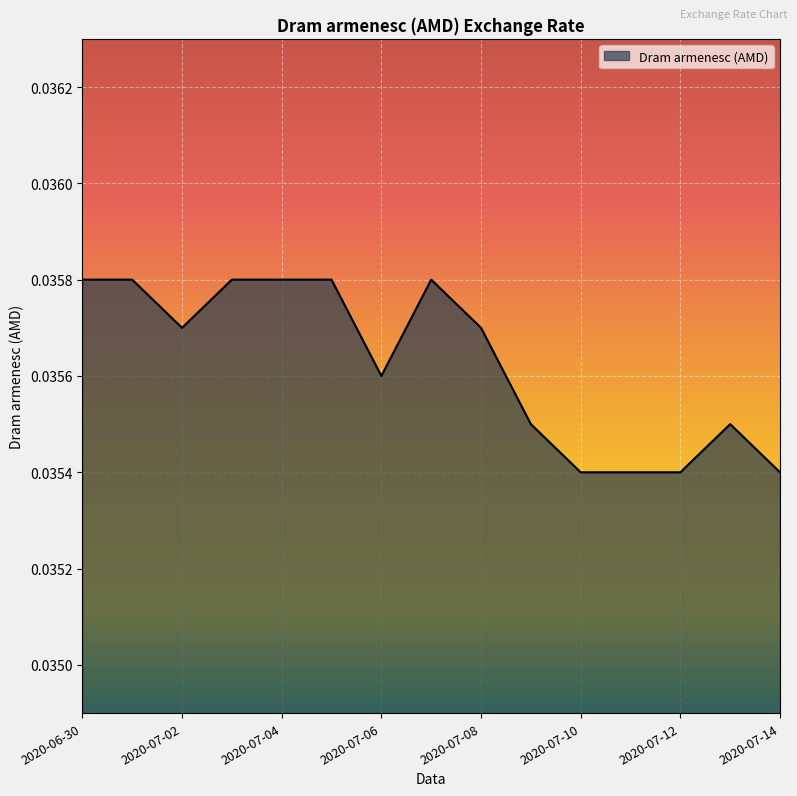

True or false: the data has more than 2 interior local peaks.

False